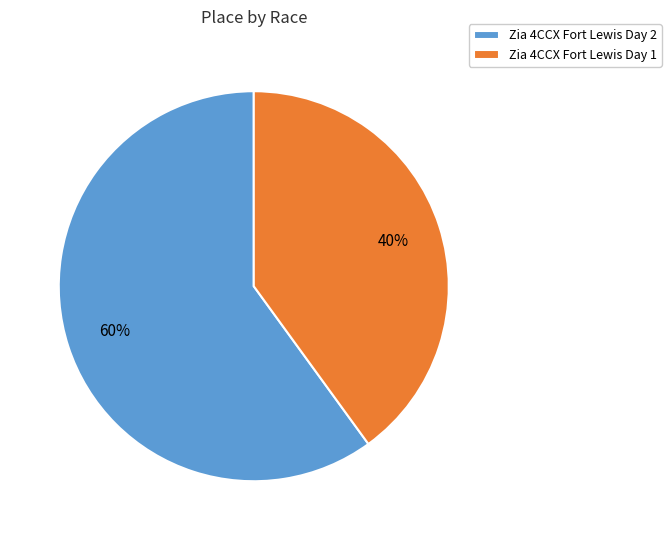

Which category has the biggest portion of the pie?

Zia 4CCX Fort Lewis Day 2